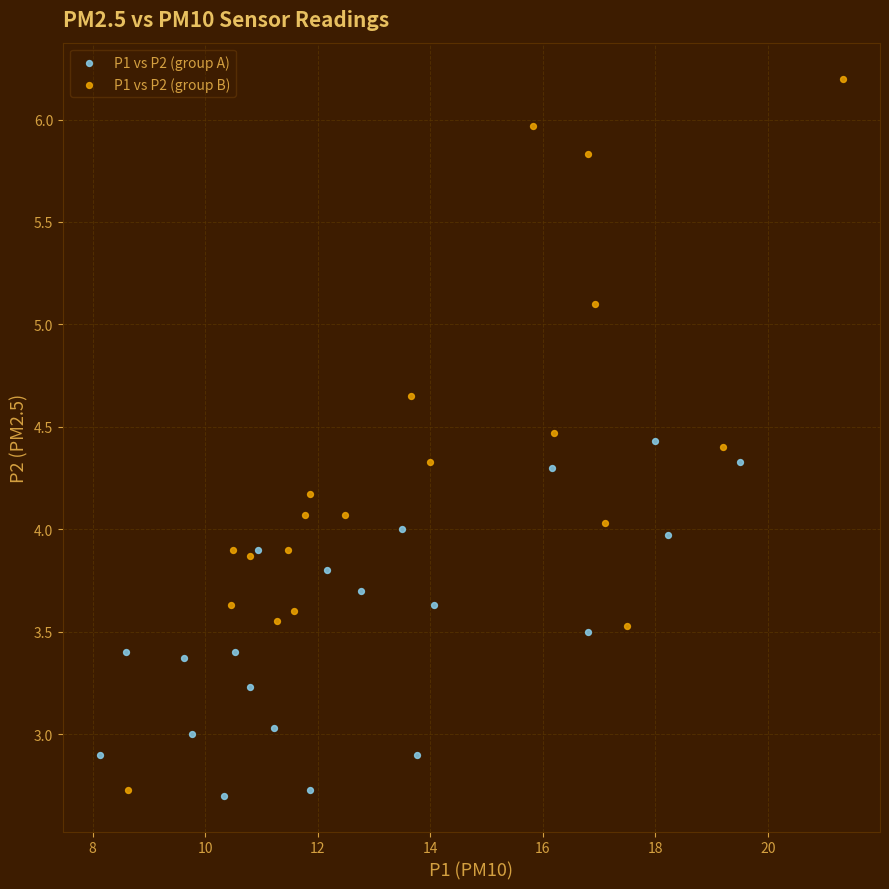

What are all the series names shown in the legend?

P1 vs P2 (group A), P1 vs P2 (group B)